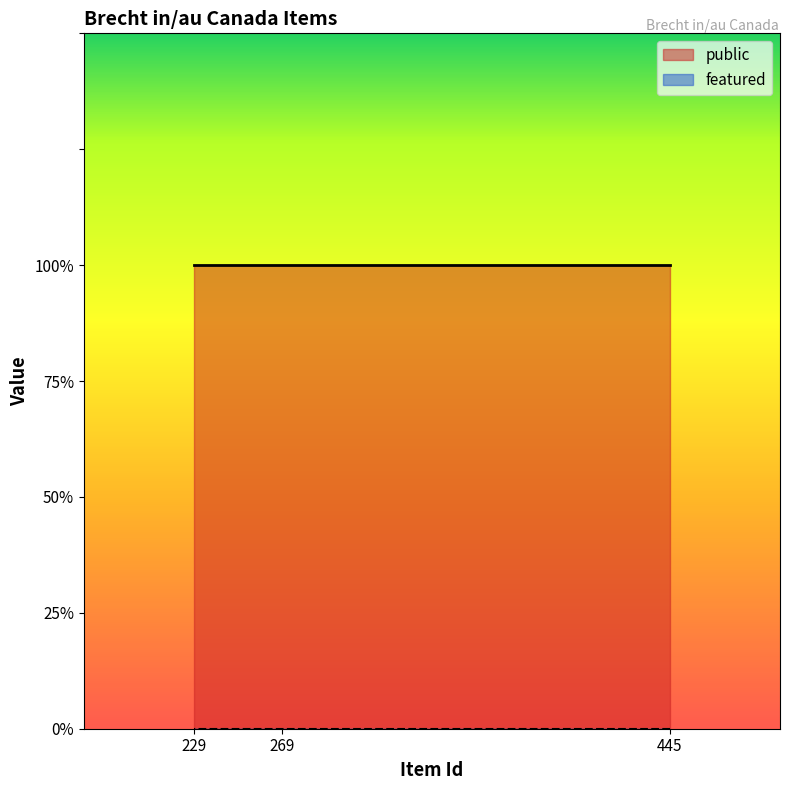

List the series in order of their peak value, lowest first.

featured, public